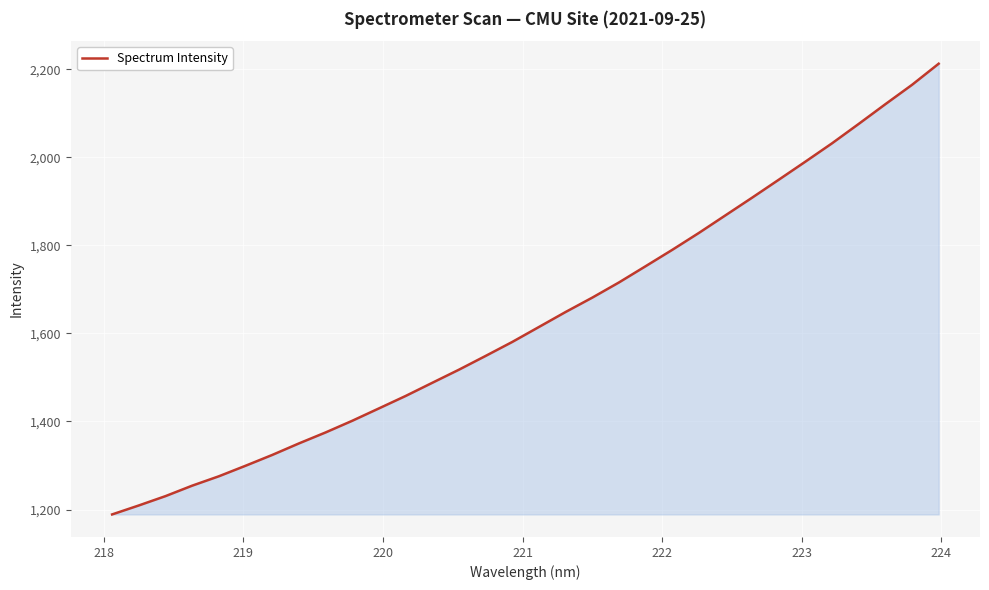

What is the smallest value displayed?

1188.8